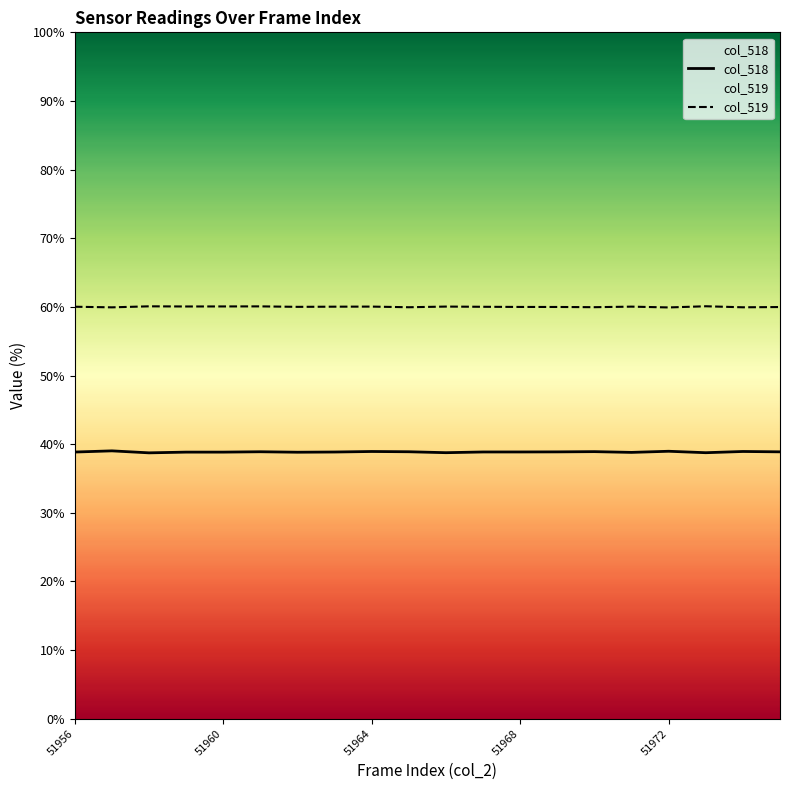

What is the maximum value shown in the chart?

60.1